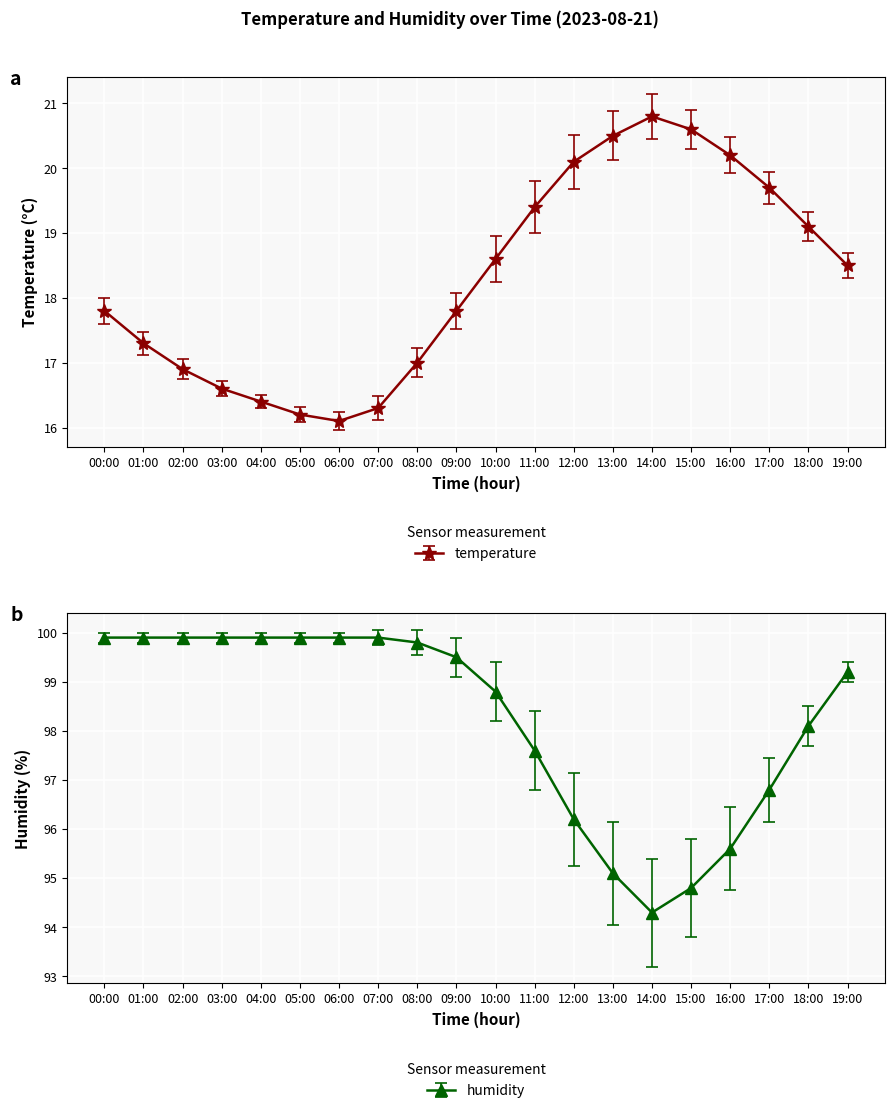

True or false: temperature has a value of 4.7 at 17:00.

False